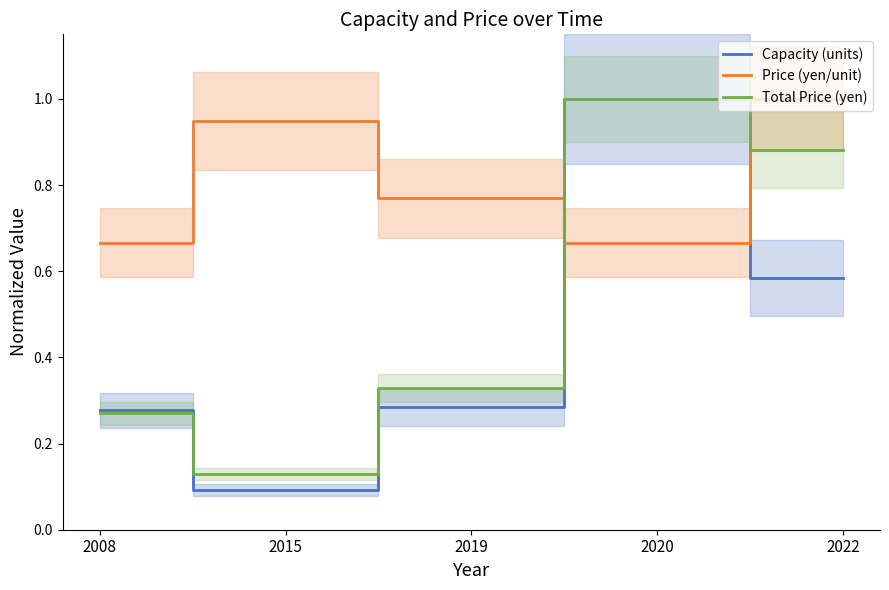

How many times do Price (yen/unit) and Total Price (yen) cross each other?

2